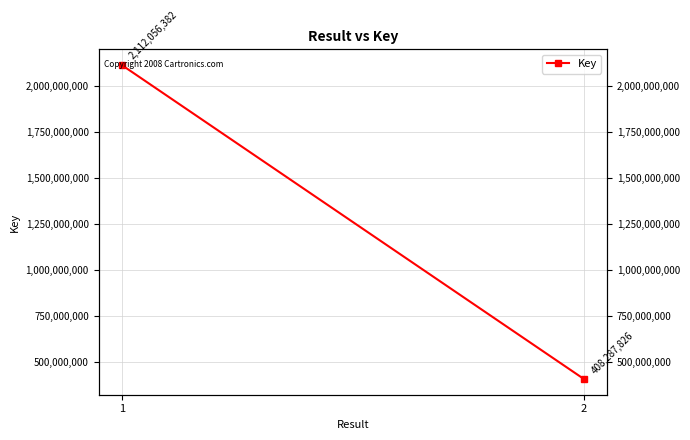

What value does the data have at 1, to the nearest 100?

2112056400